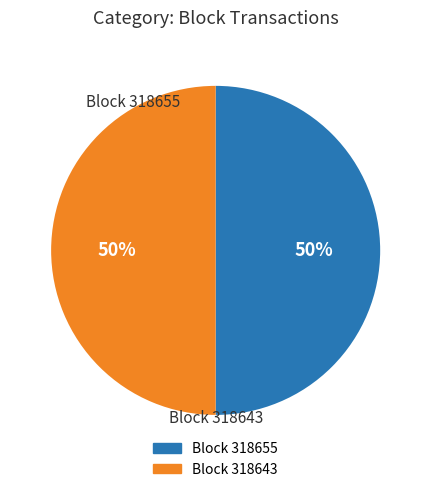

To the nearest percent, what is the average slice percentage?

50%